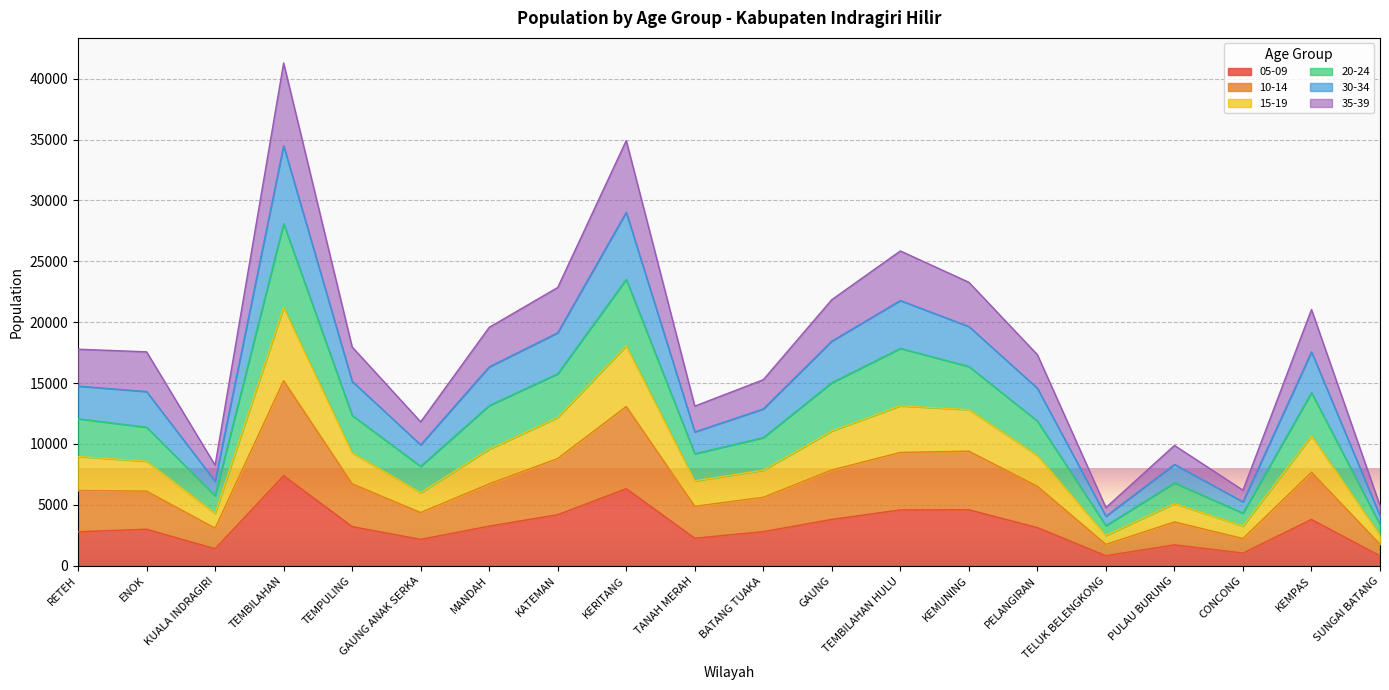

At which category is the sum across all series the highest?

TEMBILAHAN